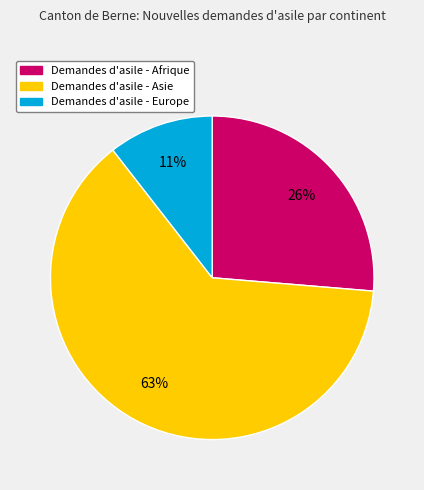

Is there any slice that represents more than half of the pie?

Yes